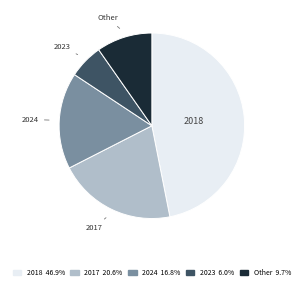

Is there a majority slice in this chart?

No